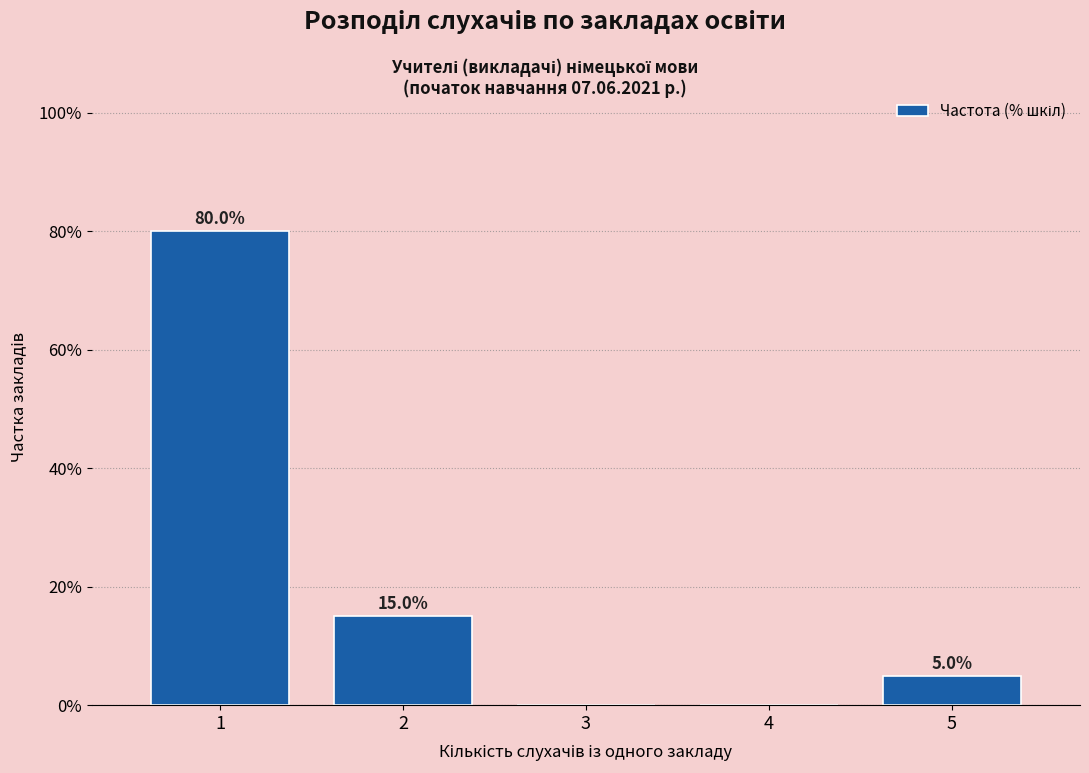

Reading left to right, list all the values displayed in this chart.

1=80	2=15	3=0	4=0	5=5